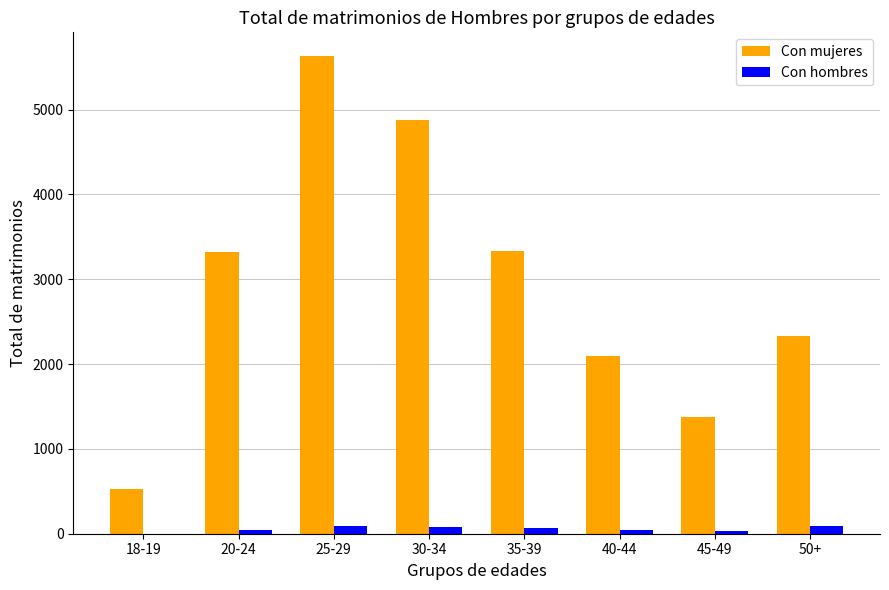

Is the value of Con mujeres at 50+ greater than the value of Con hombres at 18-19?

Yes